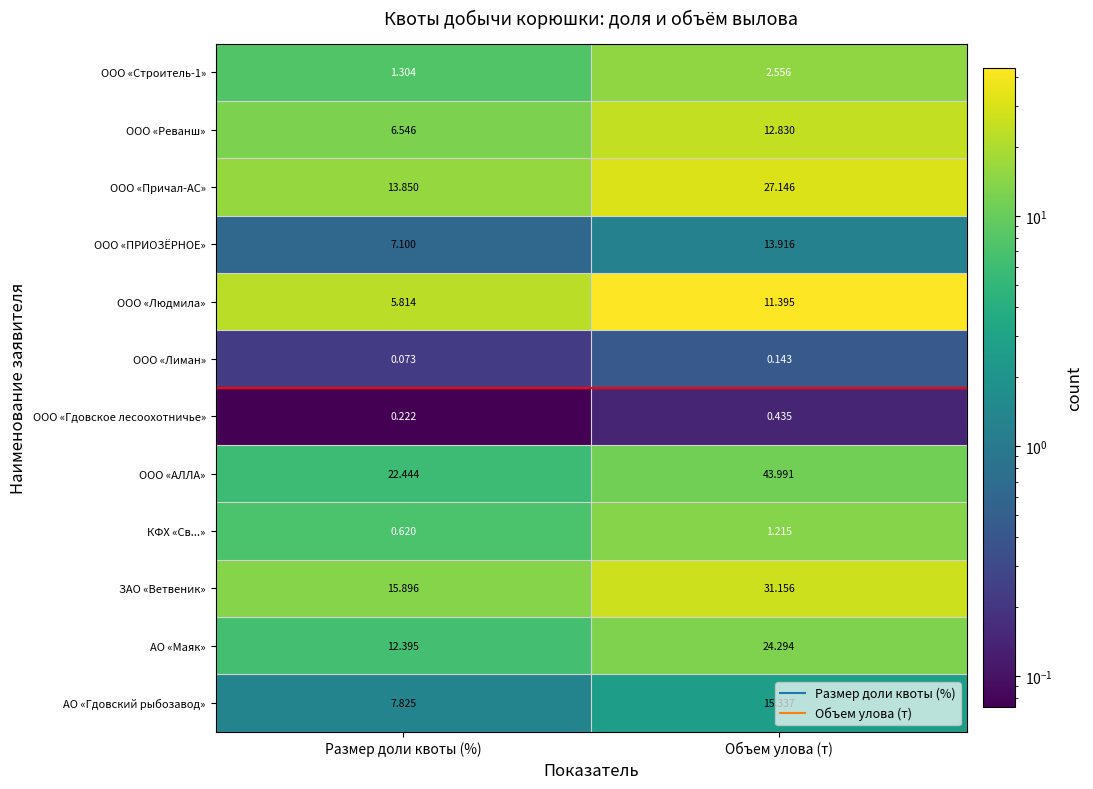

Rank the categories by ЗАО «Ветвеник» value from lowest to highest.

Размер доли квоты (%), Объем улова (т)